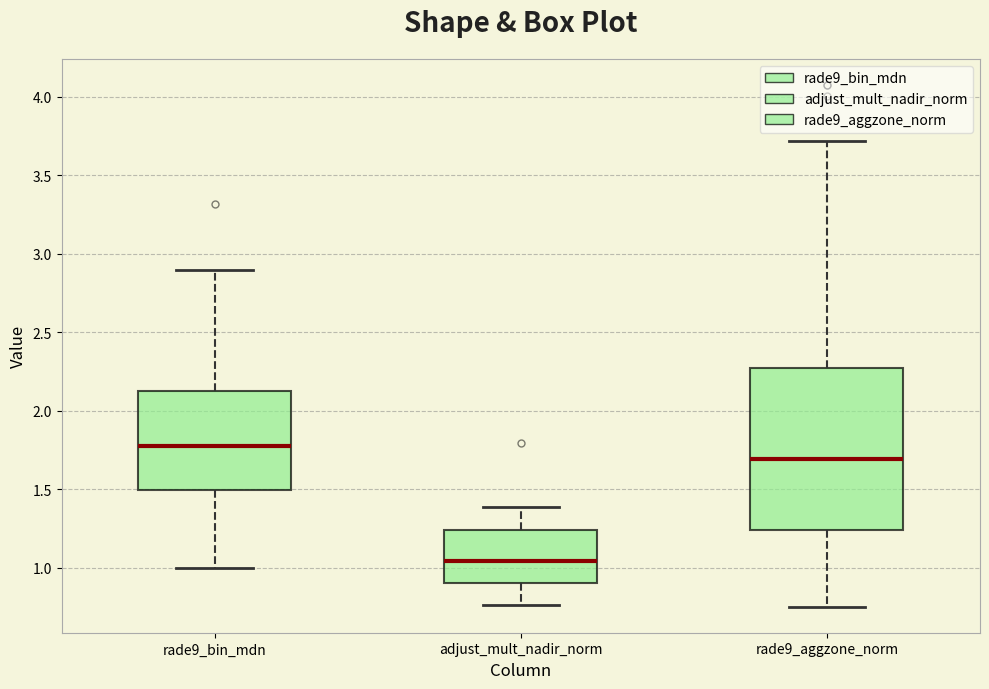

Where does the upper whisker of the box for rade9_aggzone_norm end on the y-axis? The values are not printed on the chart, so give them approximately, as read against the axis.

3.70